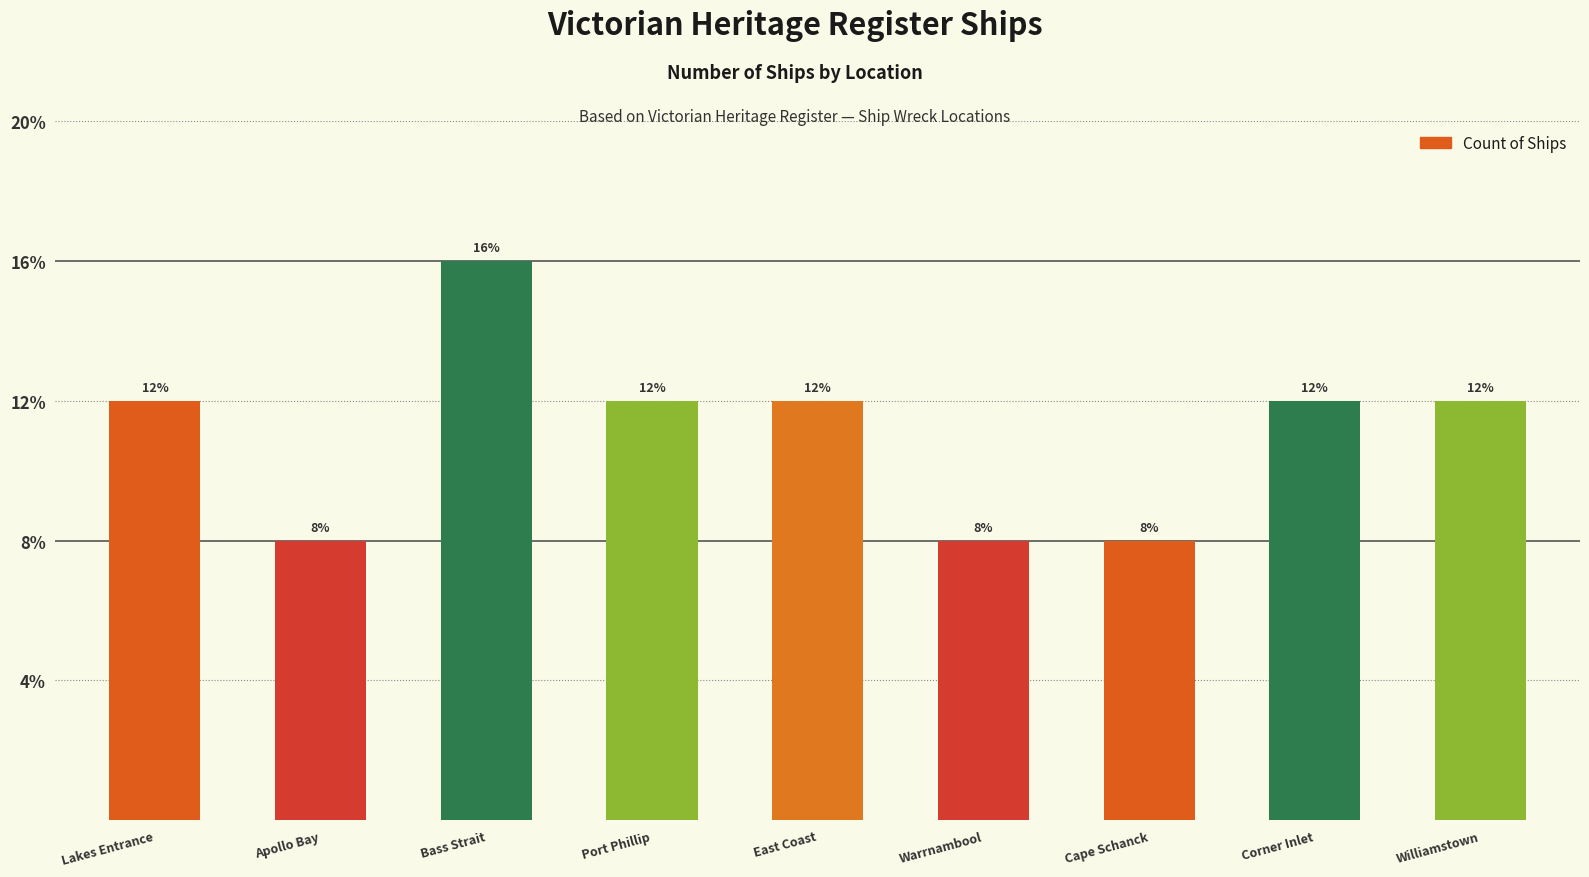

Does the chart contain any negative values?

No